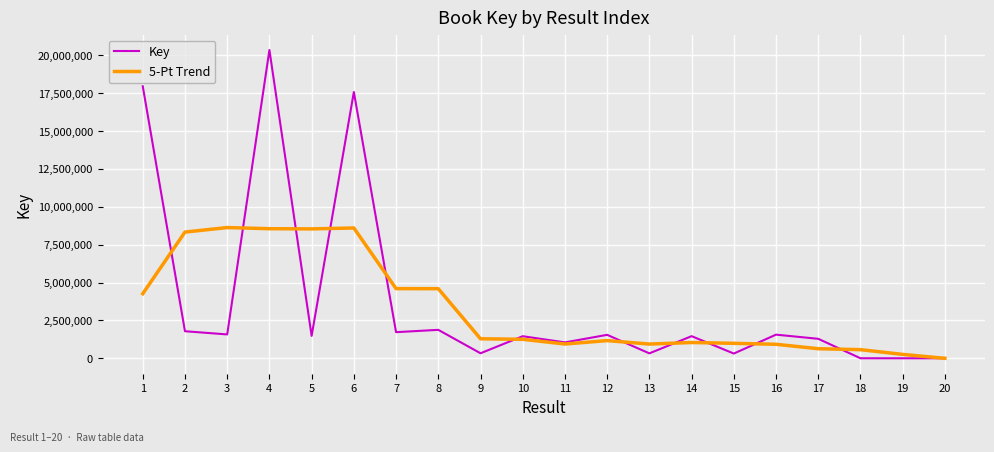

What is the maximum value shown in the chart?

20343739.0